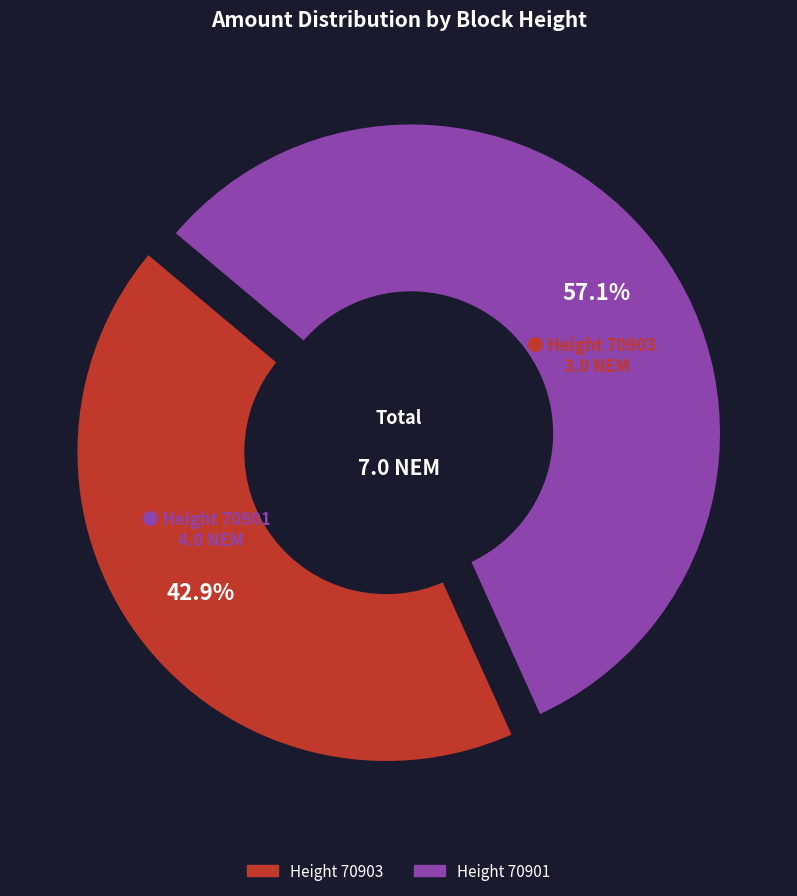

Which slice is the smallest?

Height 70903